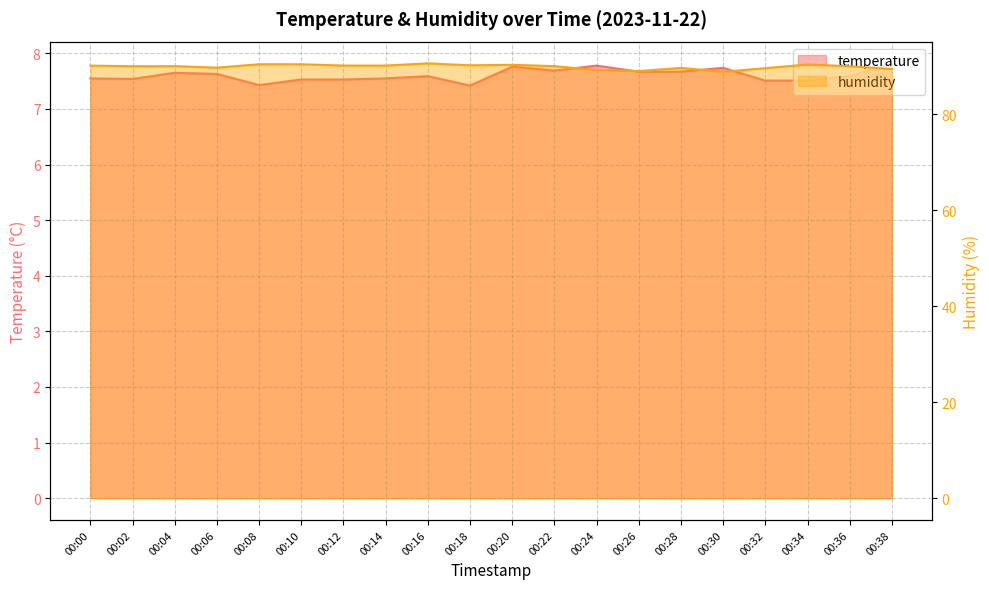

Where is the first local minimum for temperature?

00:02